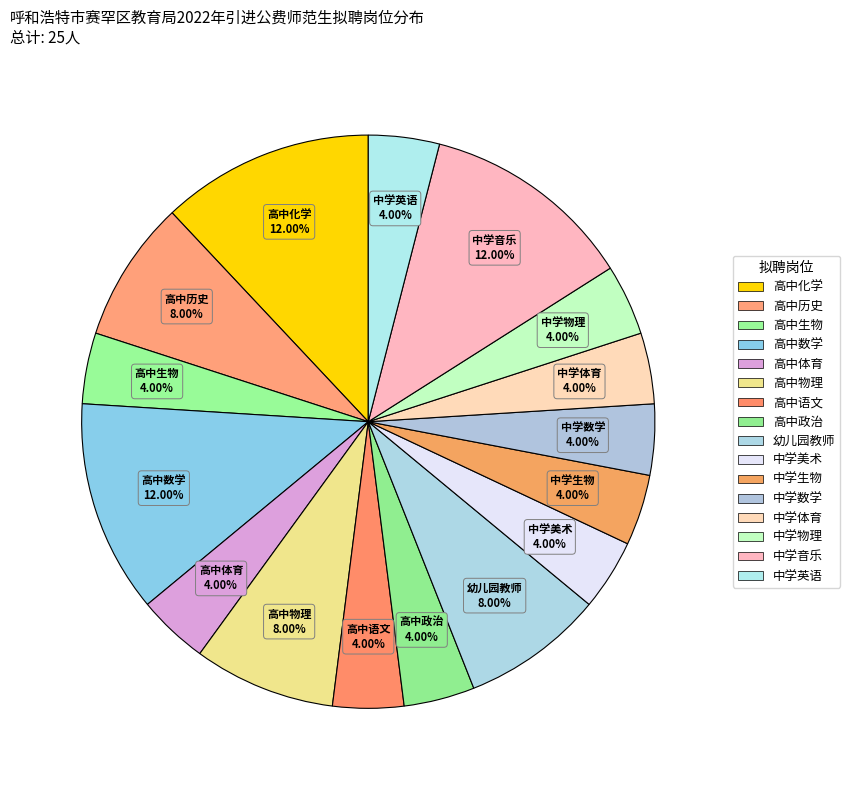

How many slices are in this pie chart?

16